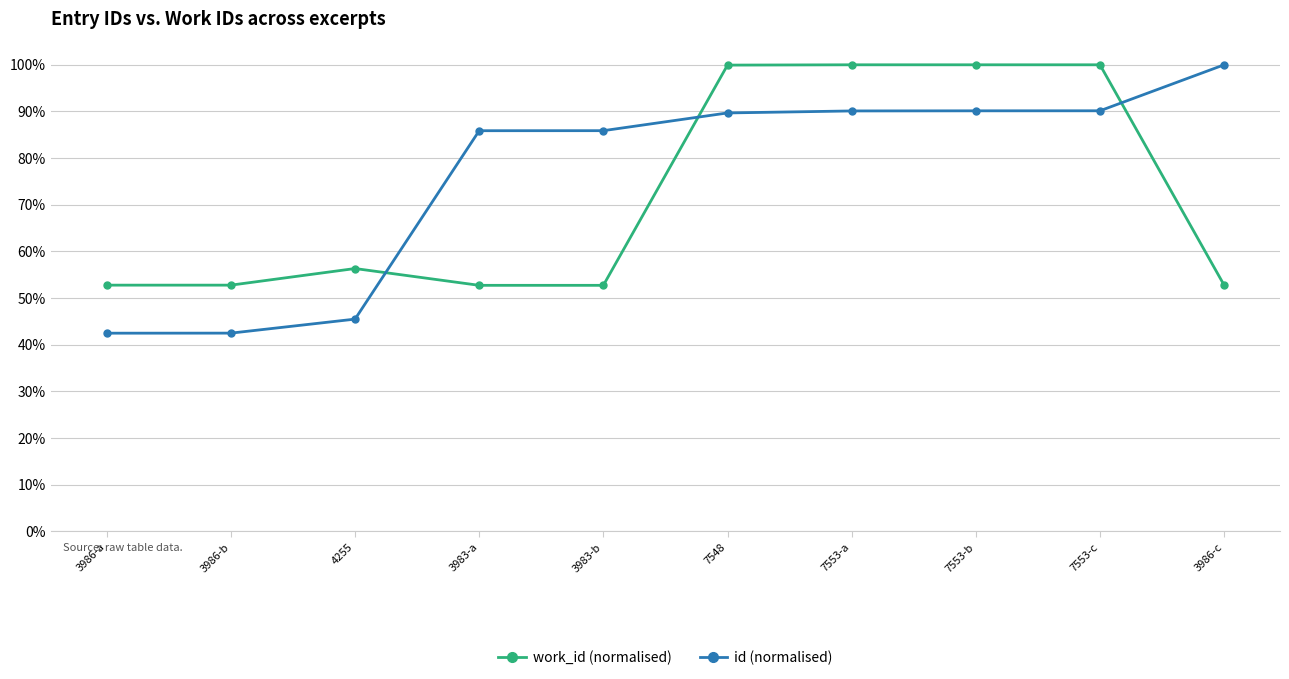

What are all the series names shown in the legend?

work_id (normalised), id (normalised)